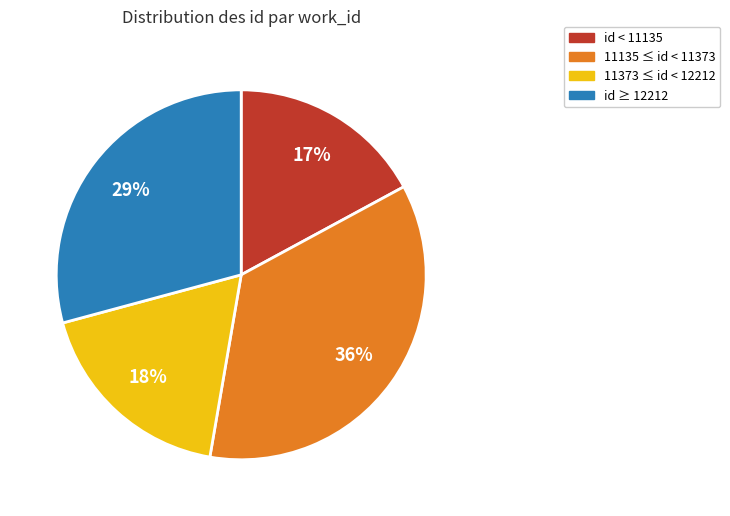

Is there any slice that represents more than half of the pie?

No